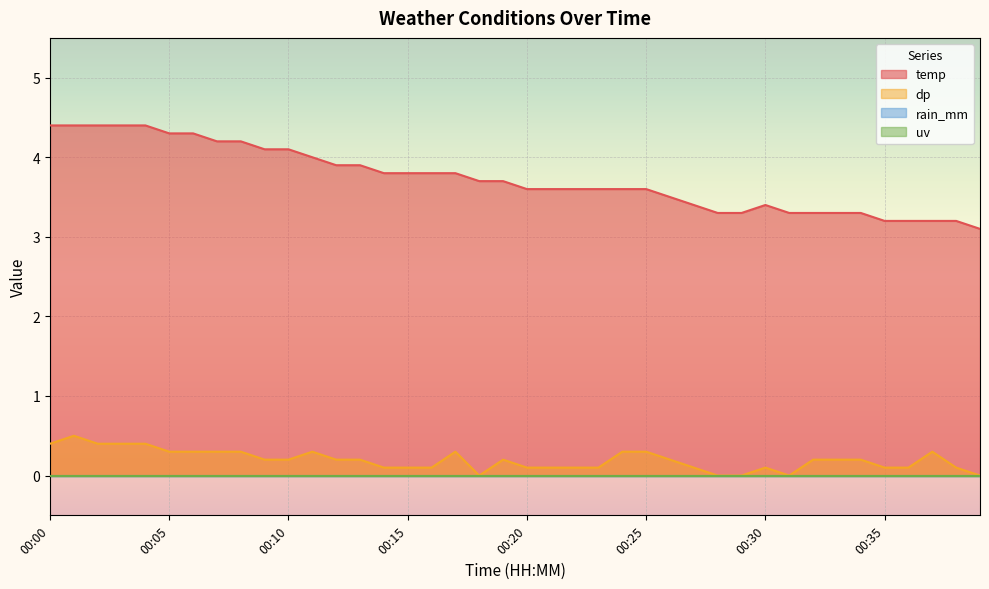

What is the sum of all dp values?

7.8